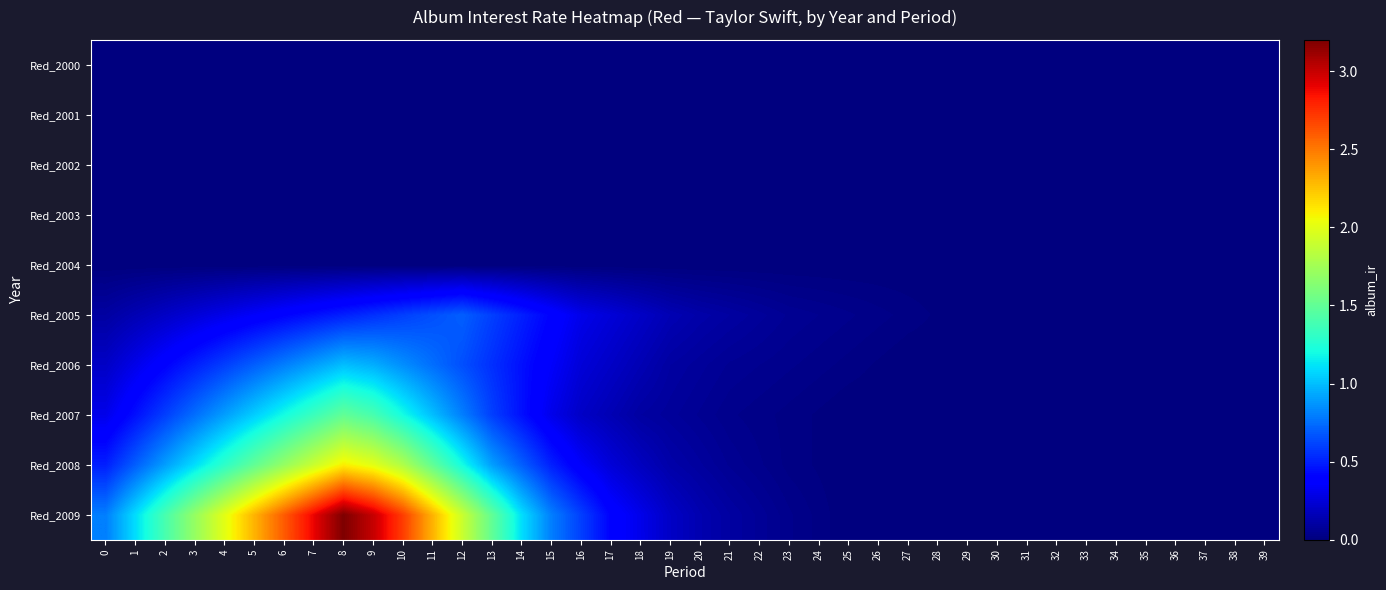

Reading left to right, extract all data points from this chart.

Red_2000: 0=0.0	1=0.0	2=0.0	3=0.0	4=0.0	5=0.0	6=0.0	7=0.0	8=0.0	9=0.0	10=0.0	11=0.0	12=0.0	13=0.0	14=0.0	15=0.0	16=0.0	17=0.0	18=0.0	19=0.0	20=0.0	21=0.0	22=0.0	23=0.0	24=0.0	25=0.0	26=0.0	27=0.0	28=0.0	29=0.0	30=0.0	31=0.0	32=0.0	33=0.0	34=0.0	35=0.0	36=0.0	37=0.0	38=0.0	39=0.0
Red_2001: 0=0.0	1=0.0	2=0.0	3=0.0	4=0.0	5=0.0	6=0.0	7=0.0	8=0.0	9=0.0	10=0.0	11=0.0	12=0.0	13=0.0	14=0.0	15=0.0	16=0.0	17=0.0	18=0.0	19=0.0	20=0.0	21=0.0	22=0.0	23=0.0	24=0.0	25=0.0	26=0.0	27=0.0	28=0.0	29=0.0	30=0.0	31=0.0	32=0.0	33=0.0	34=0.0	35=0.0	36=0.0	37=0.0	38=0.0	39=0.0
Red_2002: 0=0.0	1=0.0	2=0.0	3=0.0	4=0.0	5=0.0	6=0.0	7=0.0	8=0.0	9=0.0	10=0.0	11=0.0	12=0.0	13=0.0	14=0.0	15=0.0	16=0.0	17=0.0	18=0.0	19=0.0	20=0.0	21=0.0	22=0.0	23=0.0	24=0.0	25=0.0	26=0.0	27=0.0	28=0.0	29=0.0	30=0.0	31=0.0	32=0.0	33=0.0	34=0.0	35=0.0	36=0.0	37=0.0	38=0.0	39=0.0
Red_2003: 0=0.0	1=0.0	2=0.0	3=0.0	4=0.0	5=0.0	6=0.0	7=0.0	8=0.0	9=0.0	10=0.0	11=0.0	12=0.0	13=0.0	14=0.0	15=0.0	16=0.0	17=0.0	18=0.0	19=0.0	20=0.0	21=0.0	22=0.0	23=0.0	24=0.0	25=0.0	26=0.0	27=0.0	28=0.0	29=0.0	30=0.0	31=0.0	32=0.0	33=0.0	34=0.0	35=0.0	36=0.0	37=0.0	38=0.0	39=0.0
Red_2004: 0=0.0	1=0.0	2=0.0	3=0.0	4=0.0	5=0.0	6=0.0	7=0.0	8=0.0	9=0.0	10=0.0	11=0.0	12=0.0	13=0.0	14=0.0	15=0.0	16=0.0	17=0.0	18=0.0	19=0.0	20=0.0	21=0.0	22=0.0	23=0.0	24=0.0	25=0.0	26=0.0	27=0.0	28=0.0	29=0.0	30=0.0	31=0.0	32=0.0	33=0.0	34=0.0	35=0.0	36=0.0	37=0.0	38=0.0	39=0.0
Red_2005: 0=0.1	1=0.1	2=0.2	3=0.2	4=0.3	5=0.3	6=0.4	7=0.5	8=0.5	9=0.6	10=0.6	11=0.7	12=0.7	13=0.6	14=0.5	15=0.4	16=0.3	17=0.2	18=0.2	19=0.1	20=0.1	21=0.1	22=0.1	23=0.1	24=0.1	25=0.0	26=0.0	27=0.0	28=0.0	29=0.0	30=0.0	31=0.0	32=0.0	33=0.0	34=0.0	35=0.0	36=0.0	37=0.0	38=0.0	39=0.0
Red_2006: 0=0.2	1=0.3	2=0.4	3=0.5	4=0.6	5=0.7	6=0.8	7=0.9	8=1.0	9=0.9	10=0.8	11=0.8	12=0.7	13=0.6	14=0.5	15=0.3	16=0.2	17=0.2	18=0.1	19=0.1	20=0.1	21=0.1	22=0.1	23=0.0	24=0.0	25=0.0	26=0.0	27=0.0	28=0.0	29=0.0	30=0.0	31=0.0	32=0.0	33=0.0	34=0.0	35=0.0	36=0.0	37=0.0	38=0.0	39=0.0
Red_2007: 0=0.3	1=0.5	2=0.6	3=0.8	4=0.9	5=1.1	6=1.2	7=1.4	8=1.5	9=1.4	10=1.2	11=1.0	12=0.8	13=0.6	14=0.5	15=0.3	16=0.2	17=0.1	18=0.1	19=0.1	20=0.1	21=0.0	22=0.0	23=0.0	24=0.0	25=0.0	26=0.0	27=0.0	28=0.0	29=0.0	30=0.0	31=0.0	32=0.0	33=0.0	34=0.0	35=0.0	36=0.0	37=0.0	38=0.0	39=0.0
Red_2008: 0=0.5	1=0.7	2=0.9	3=1.1	4=1.3	5=1.5	6=1.7	7=1.9	8=2.1	9=2.0	10=1.8	11=1.5	12=1.2	13=0.9	14=0.7	15=0.5	16=0.3	17=0.2	18=0.2	19=0.1	20=0.1	21=0.1	22=0.0	23=0.0	24=0.0	25=0.0	26=0.0	27=0.0	28=0.0	29=0.0	30=0.0	31=0.0	32=0.0	33=0.0	34=0.0	35=0.0	36=0.0	37=0.0	38=0.0	39=0.0
Red_2009: 0=0.8	1=1.1	2=1.4	3=1.7	4=2.0	5=2.3	6=2.6	7=2.9	8=3.2	9=3.0	10=2.7	11=2.3	12=1.9	13=1.5	14=1.1	15=0.8	16=0.6	17=0.4	18=0.3	19=0.2	20=0.1	21=0.1	22=0.1	23=0.0	24=0.0	25=0.0	26=0.0	27=0.0	28=0.0	29=0.0	30=0.0	31=0.0	32=0.0	33=0.0	34=0.0	35=0.0	36=0.0	37=0.0	38=0.0	39=0.0